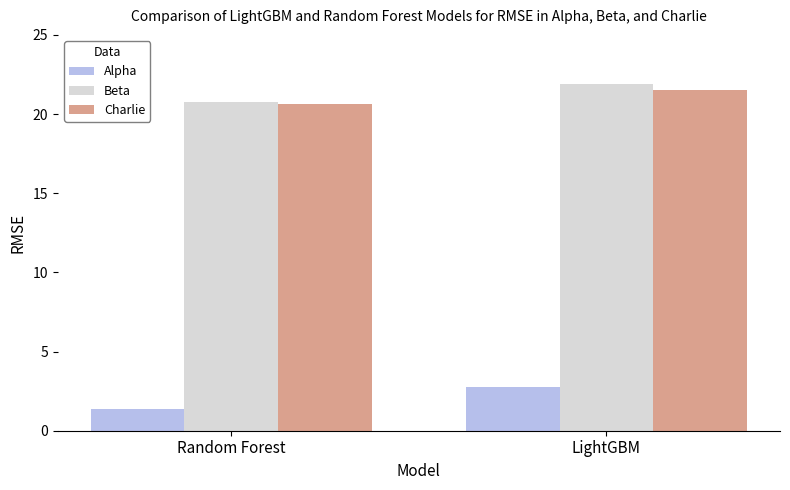

Is the value of Charlie at LightGBM greater than the value of Alpha at LightGBM?

Yes